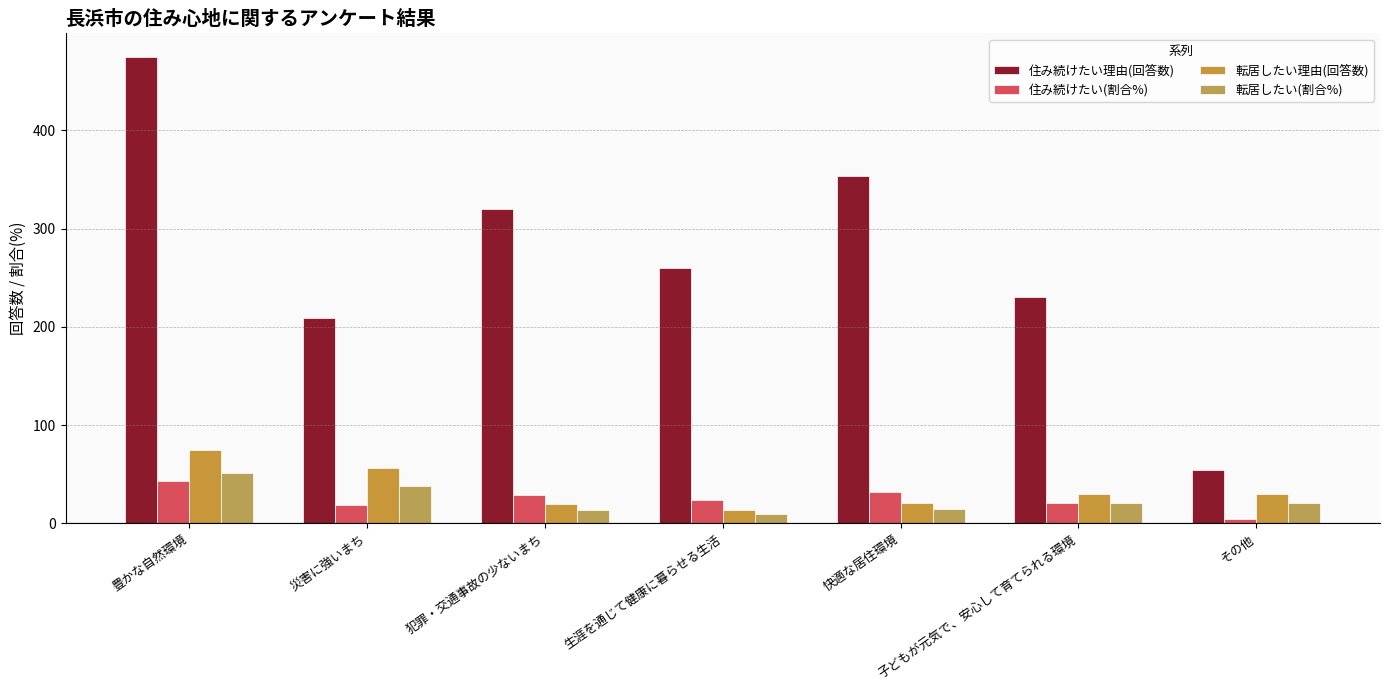

The value of 転居したい(割合%) at 犯罪・交通事故の少ないまち is 13.7. True or false?

True